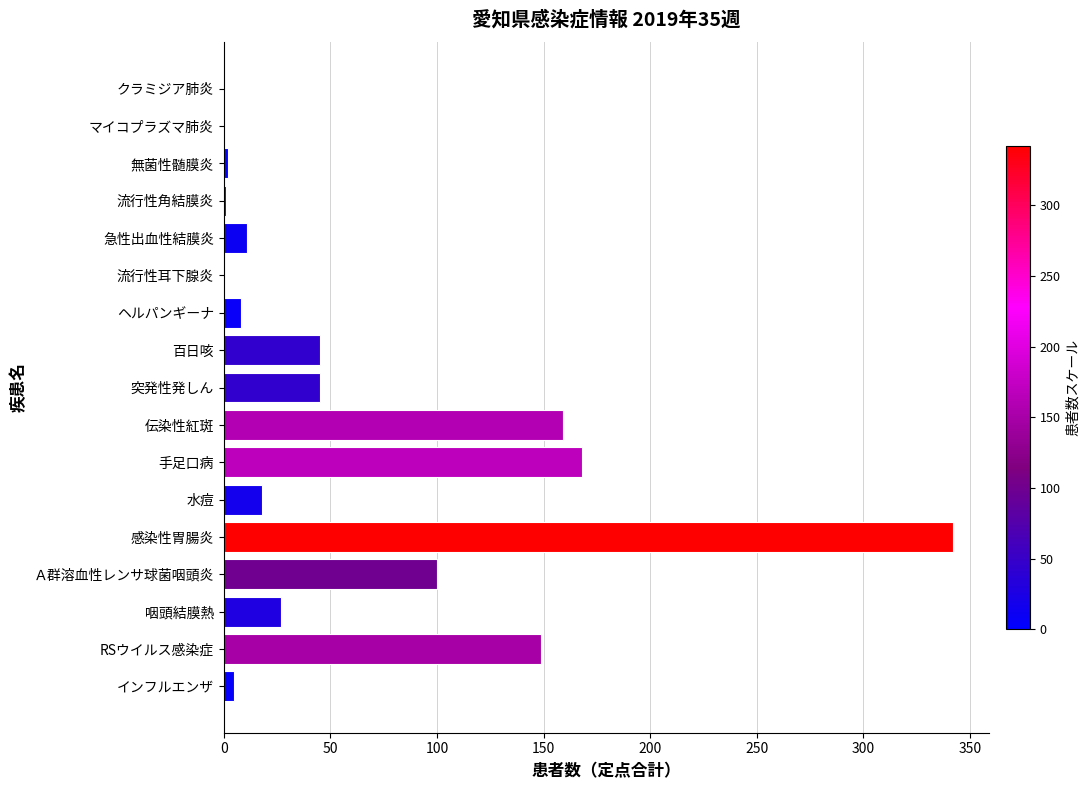

What is the change in value from 咽頭結膜熱 to マイコプラズマ肺炎?

-27